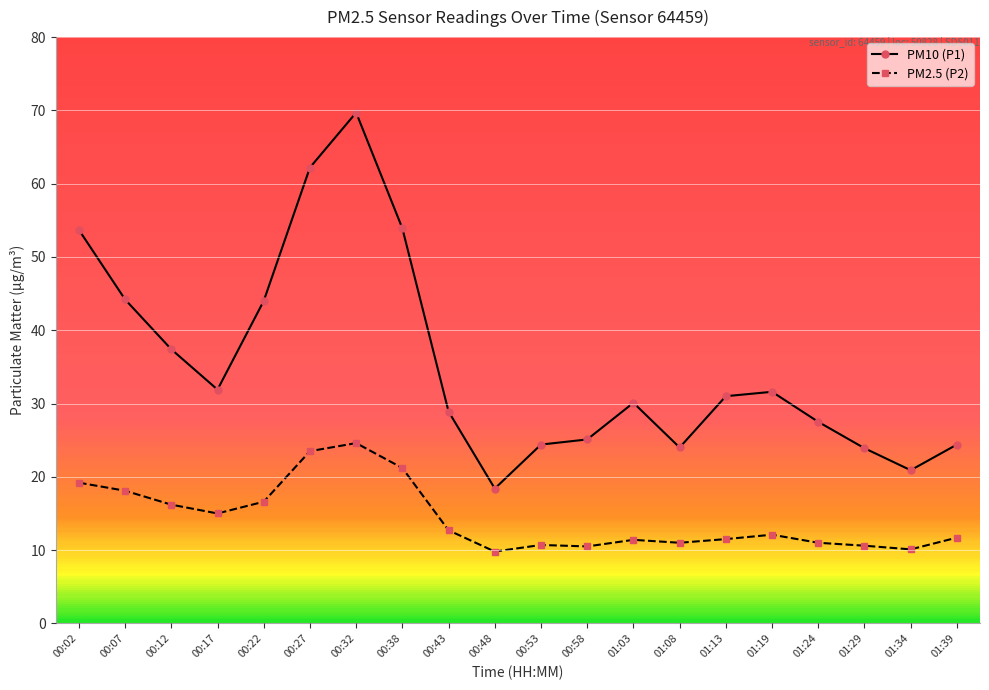

True or false: PM10 (P1) has a value of 24.4 at 01:39.

True